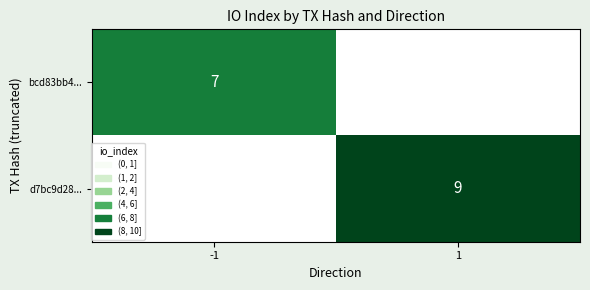

What is the maximum value shown in the chart?

9